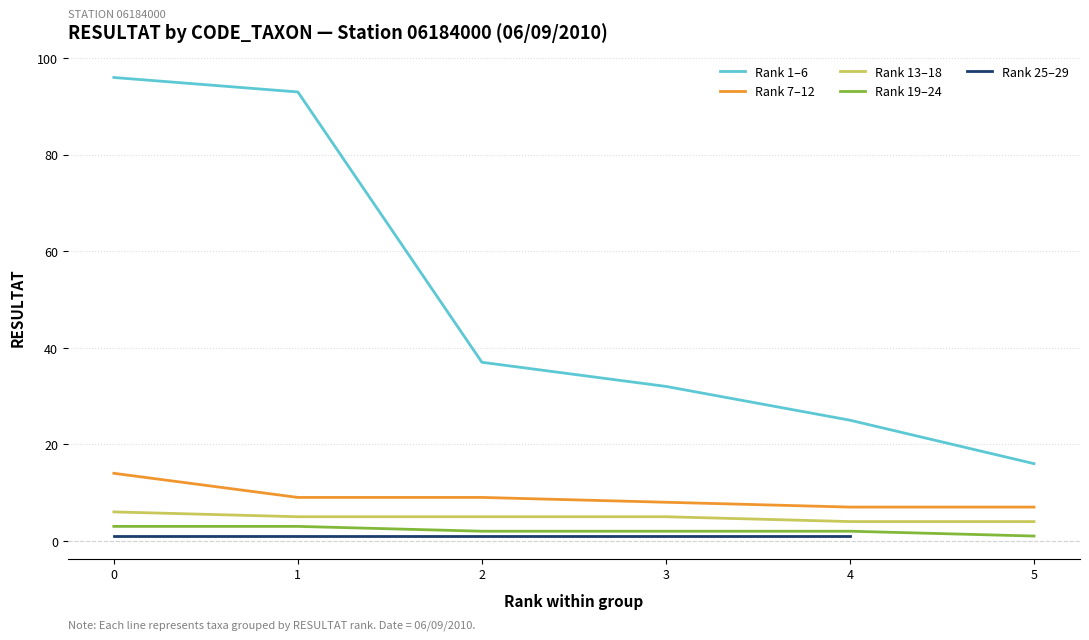

The value of Rank 13–18 at 3 is 5. True or false?

True